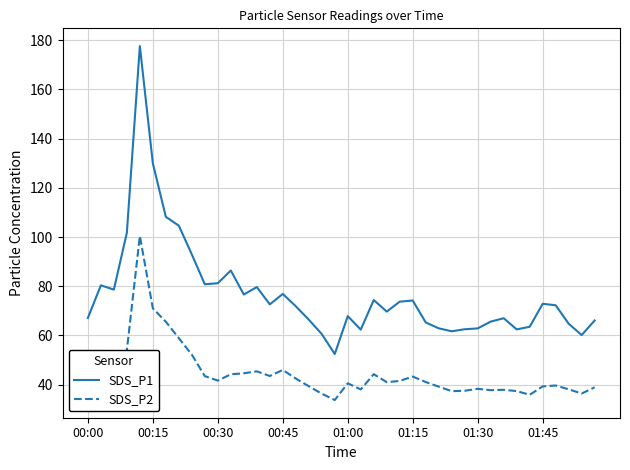

What is the difference between the maximum and minimum values in the SDS_P1 series?

125.1